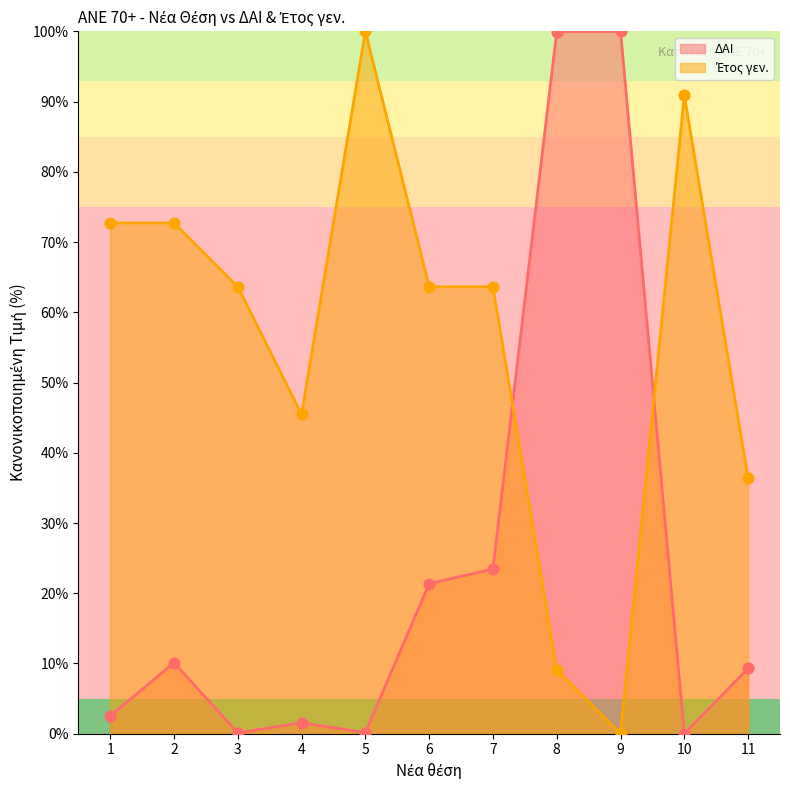

Which series contains the lowest Y value?

ΔΑΙ